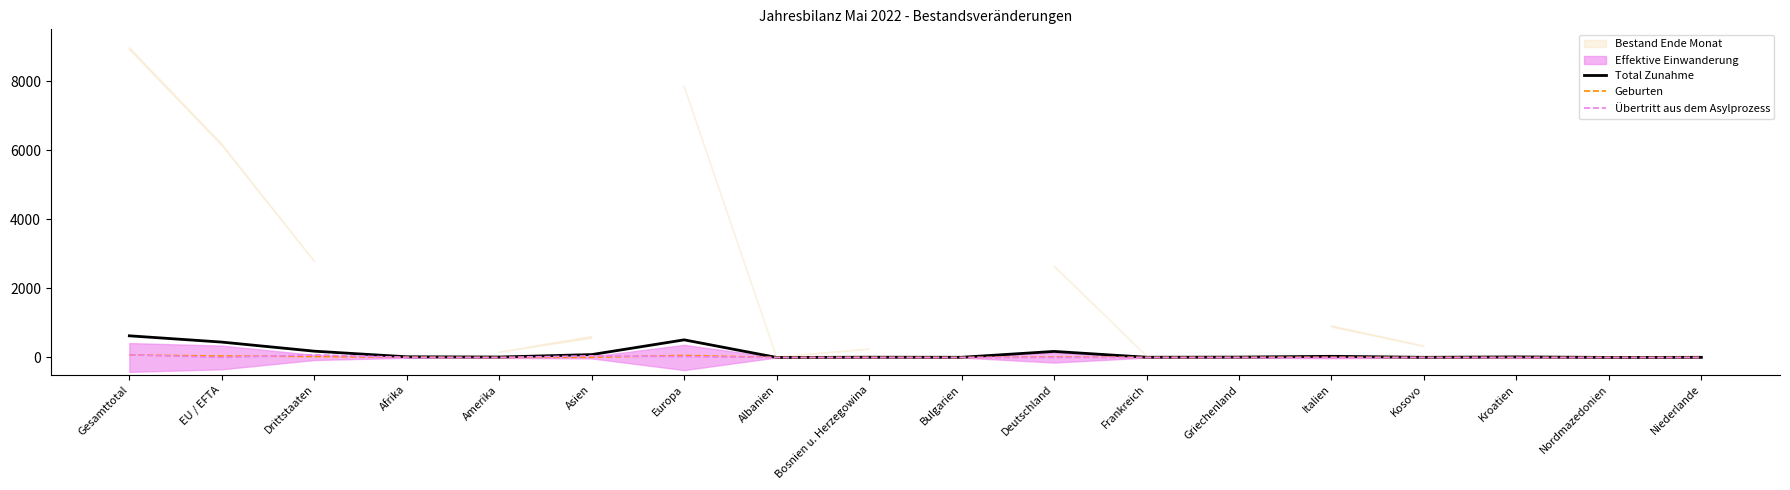

What position from the left is Griechenland?

13